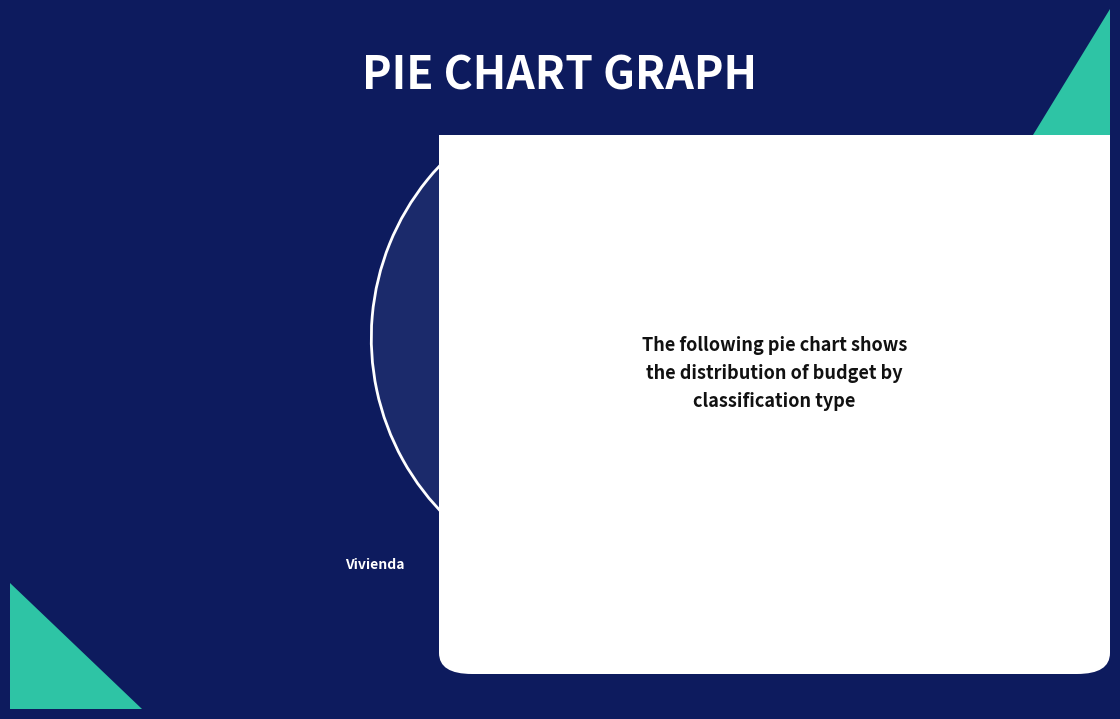

To the nearest percent, what is the difference between the largest and smallest slice percentages?

71%